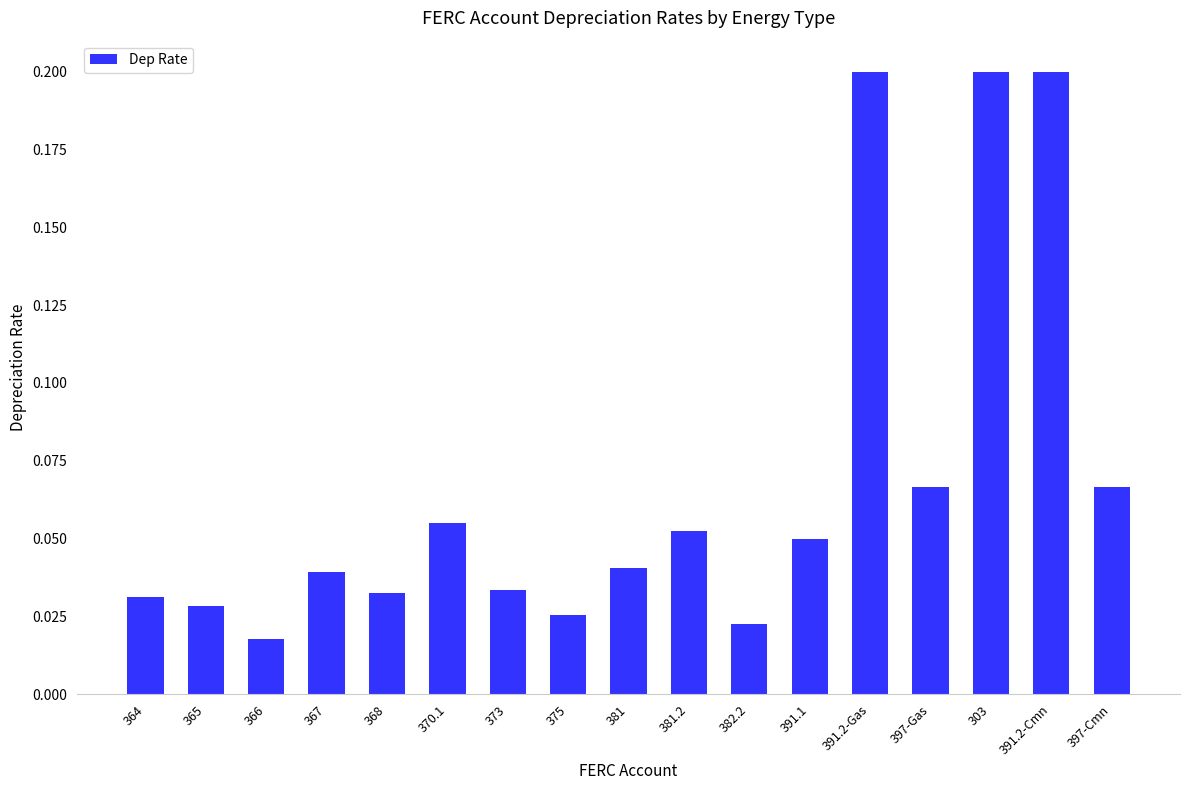

What position from the left is 382.2?

11